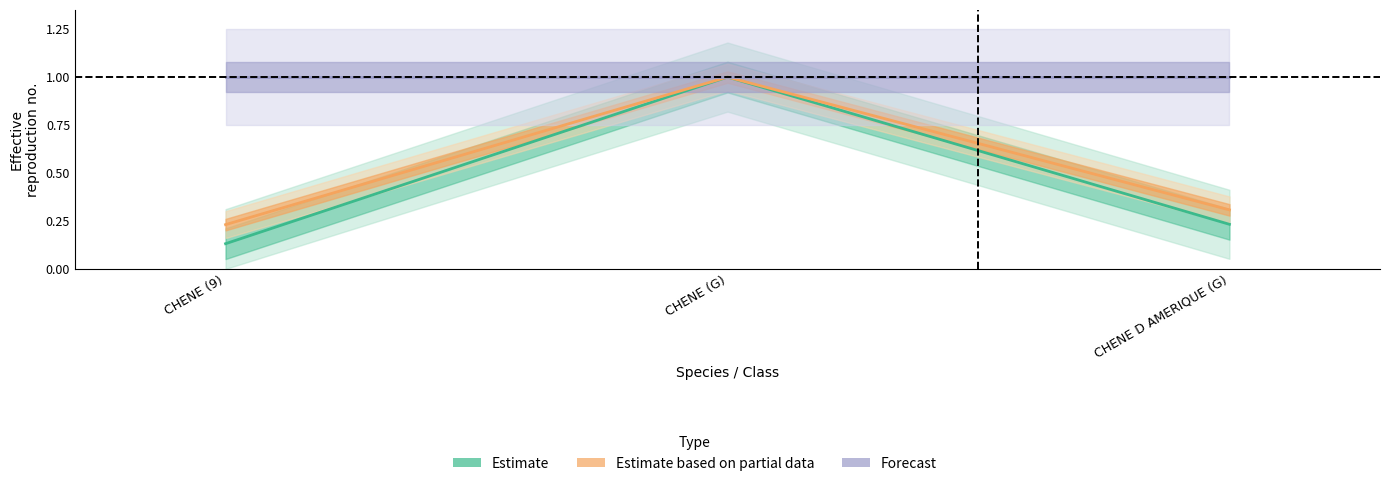

Is the value of Estimate based on partial data at CHENE D AMERIQUE (G) greater than the value of Estimate at CHENE (9)?

Yes